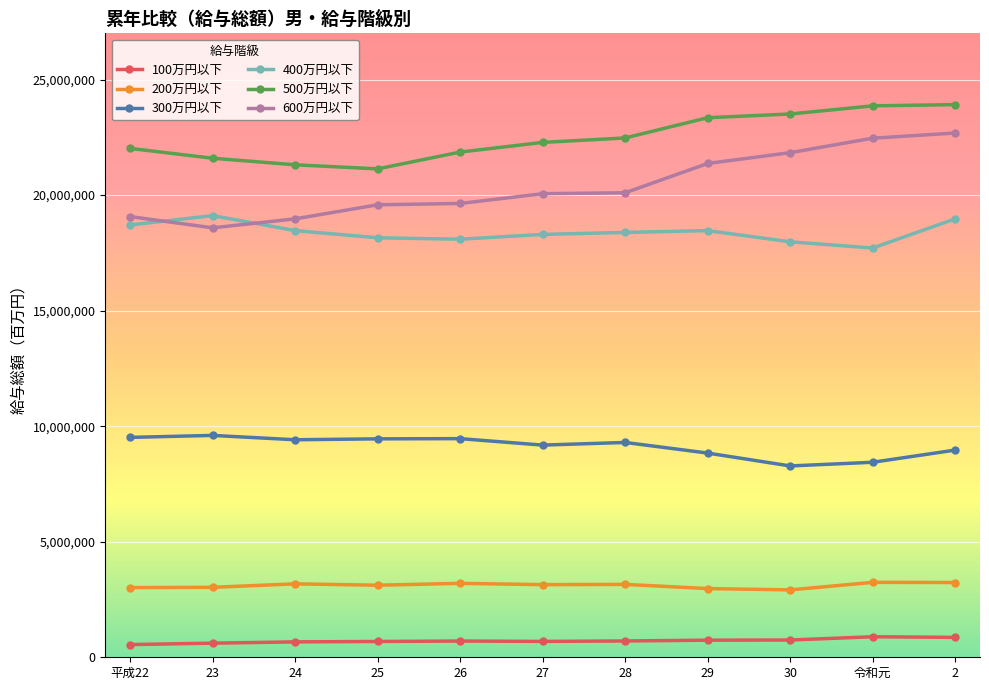

True or false: 100万円以下 and 500万円以下 cross at least once.

False